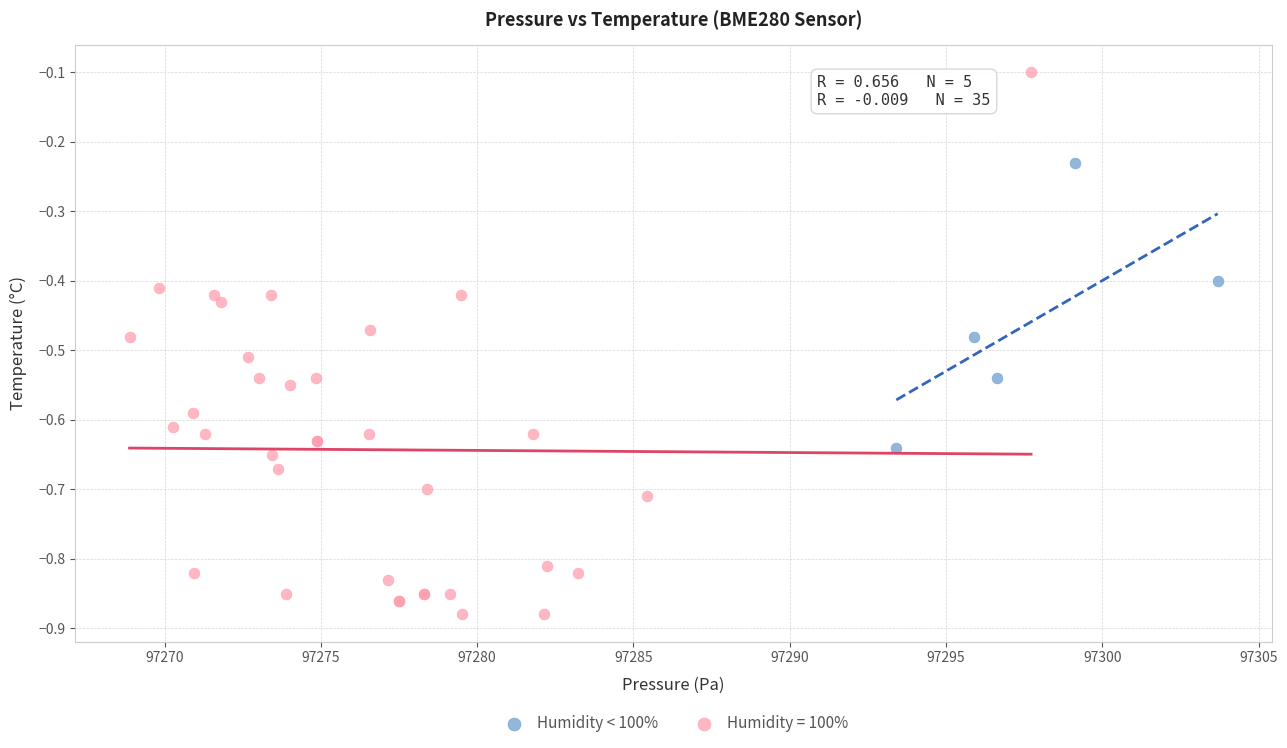

Which series has the widest spread of Y values?

Humidity = 100%